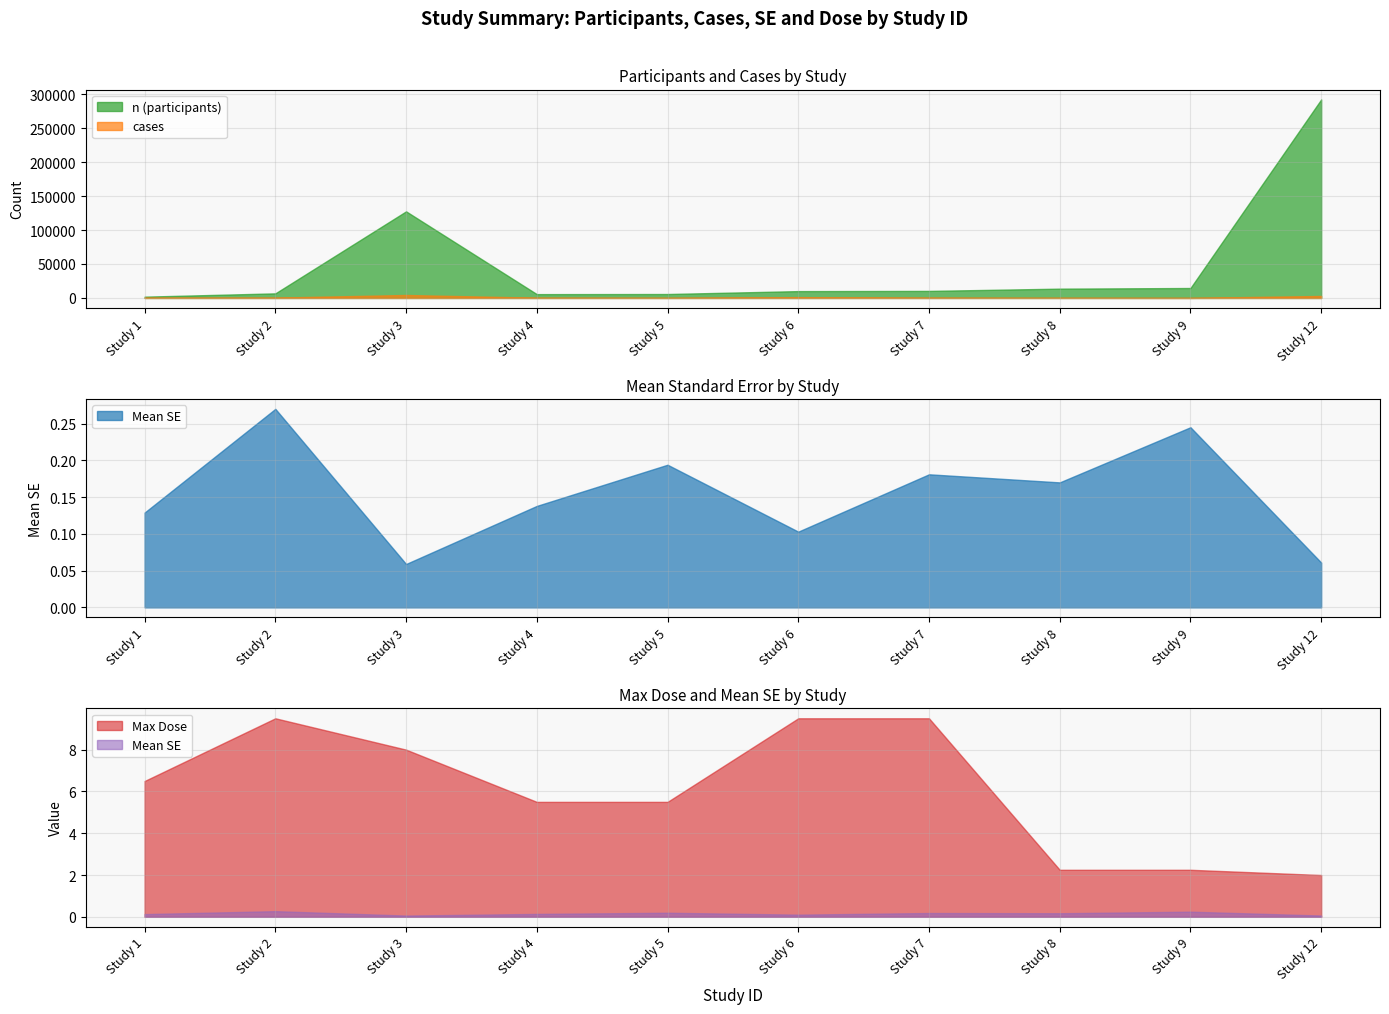

Is the value of cases at Study 4 greater than the value of n (participants) at Study 7?

No